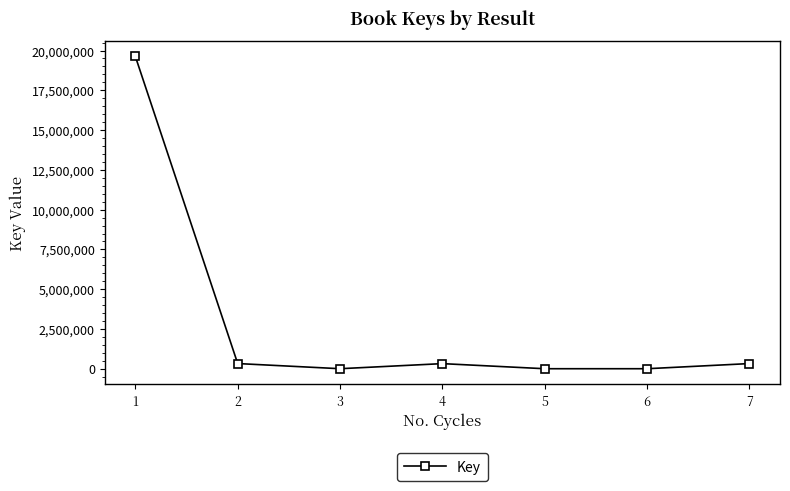

How many points are higher than both their immediate neighbors (excluding endpoints)?

1